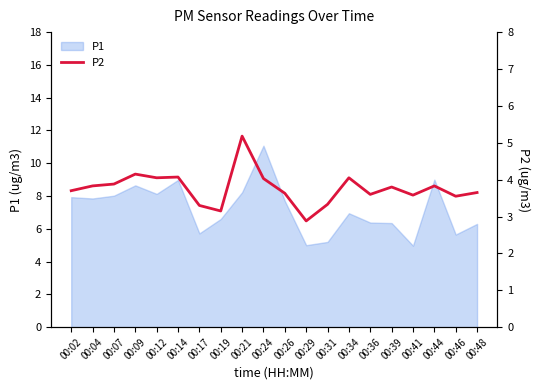

What is the lowest value of the P1 series?

5.0